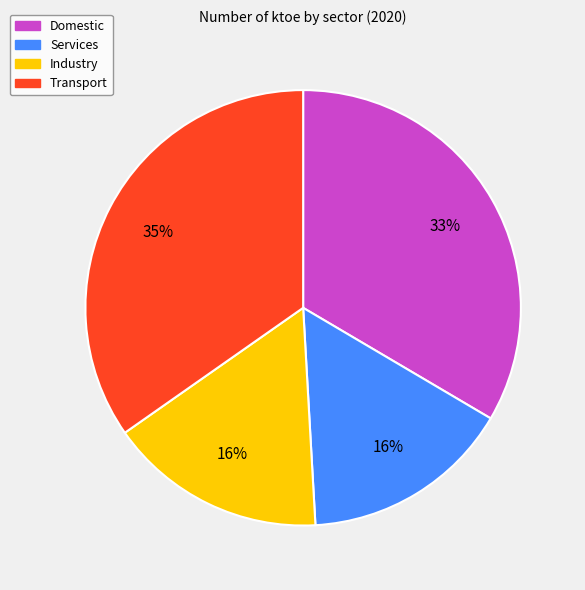

To the nearest percent, what percentage of the pie is Services?

16%